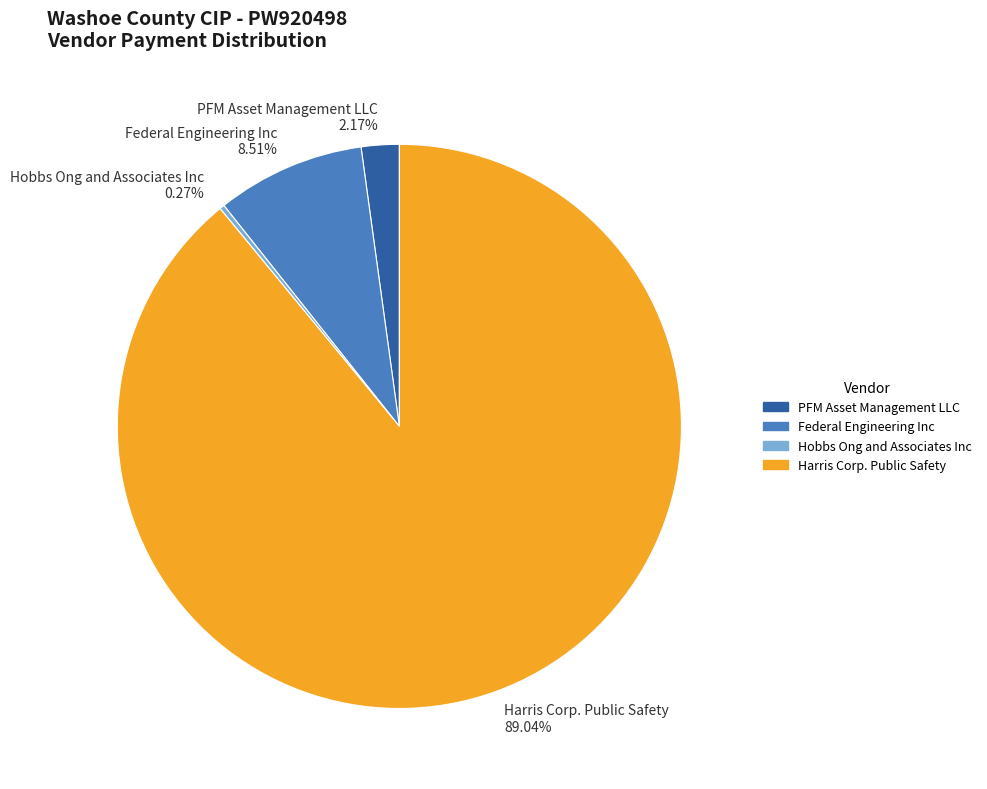

What portion of the pie excludes Federal Engineering Inc?

91.5%